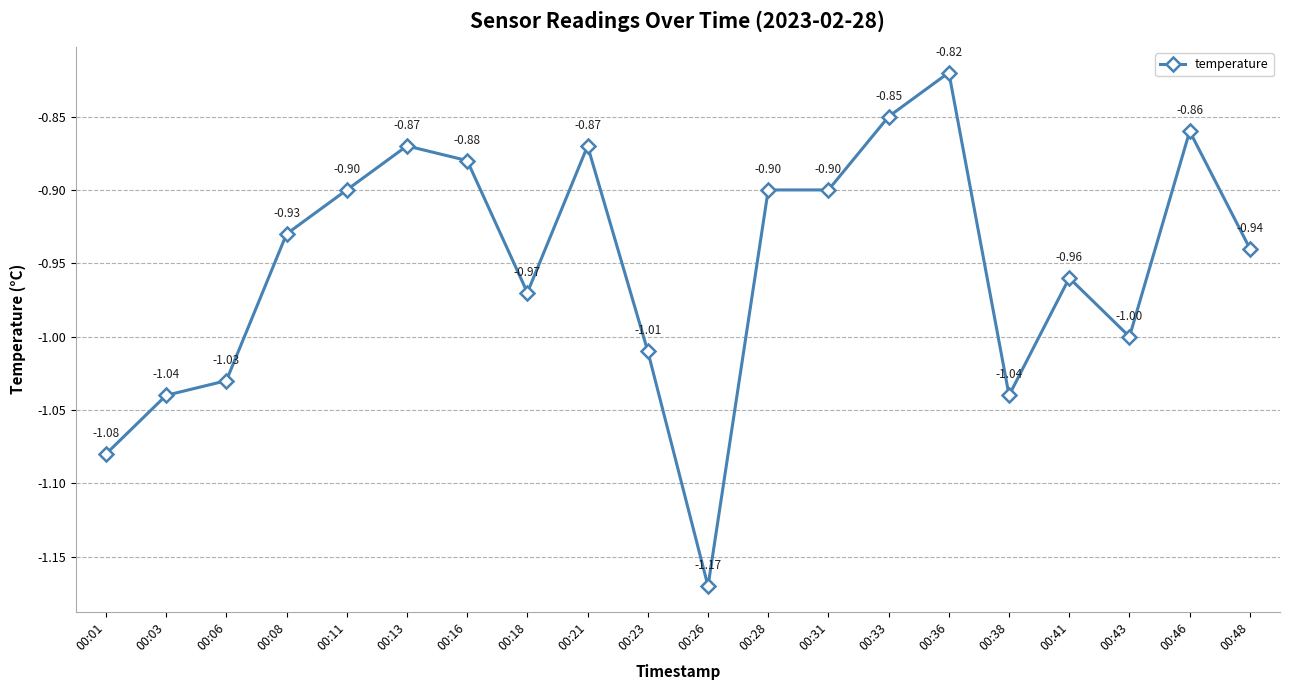

True or false: the data shows -1.3 at 00:13.

False